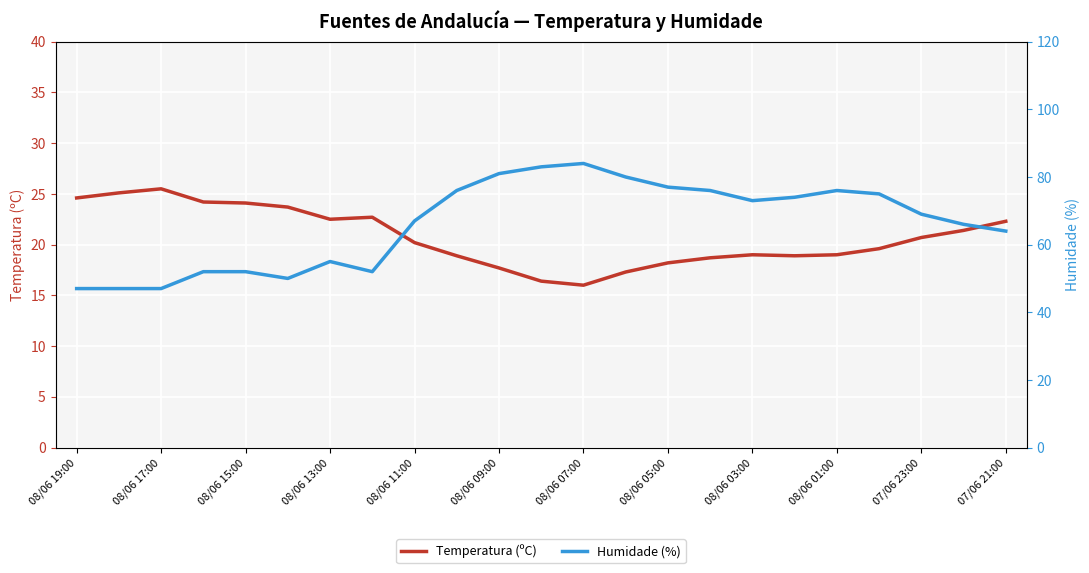

True or false: Temperatura (ºC) has a value of 22.3 at 07/06 21:00.

True